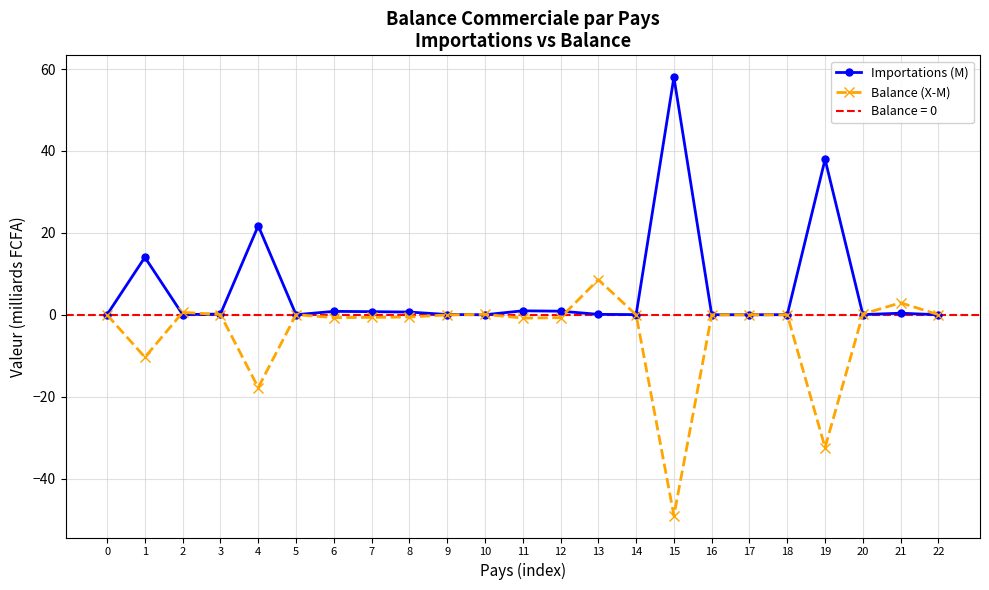

What is the value of the Importations (M) point at the 22nd from the left?

0.4